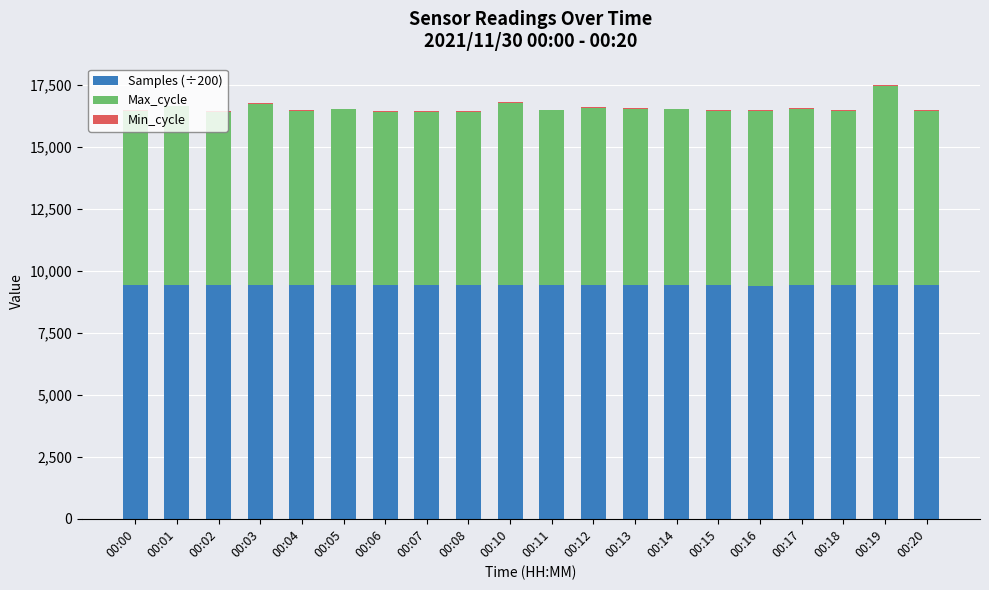

What is the highest value of the Samples (÷200) series?

9419.2